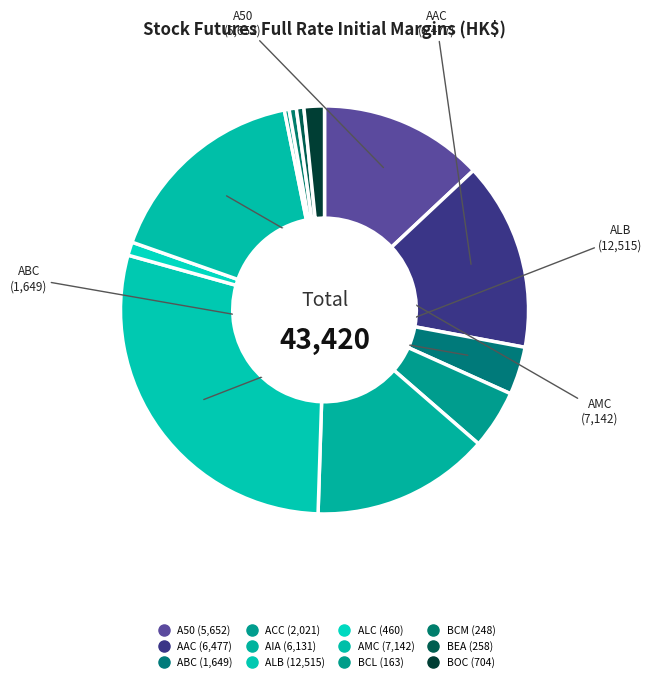

Combined, do ABC and AIA account for over 50%?

No